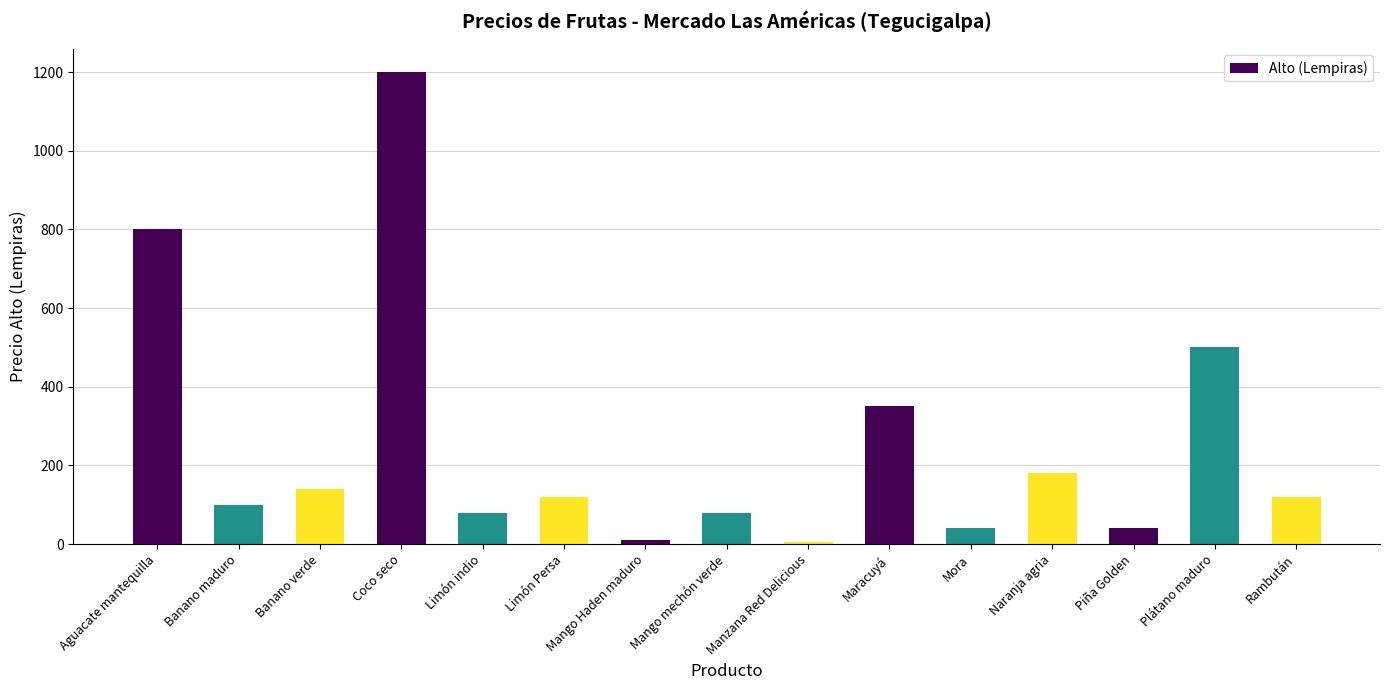

What is the label of the 14th bar from the right?

Banano maduro